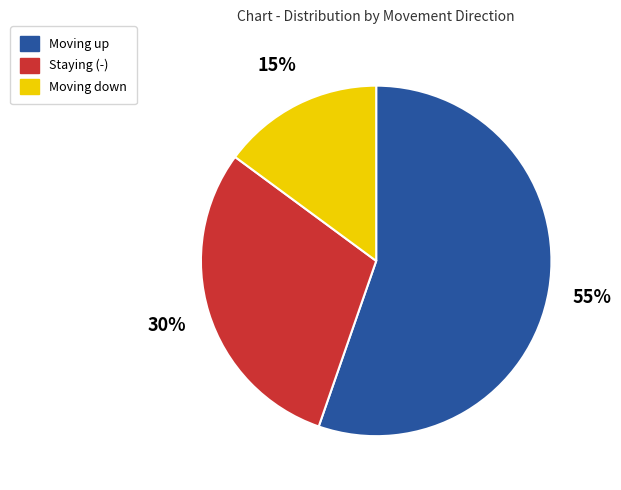

Does any single category account for the majority?

Yes